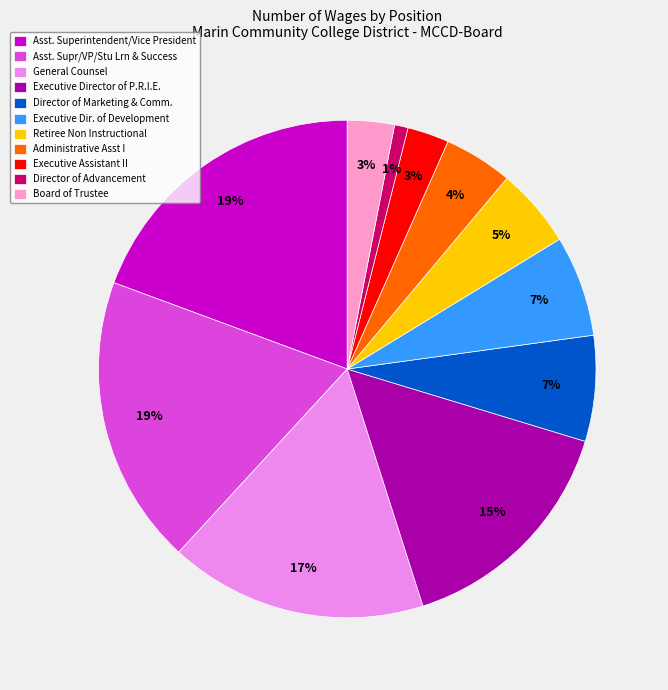

The Administrative Asst I slice represents 4% of the pie. True or false?

True